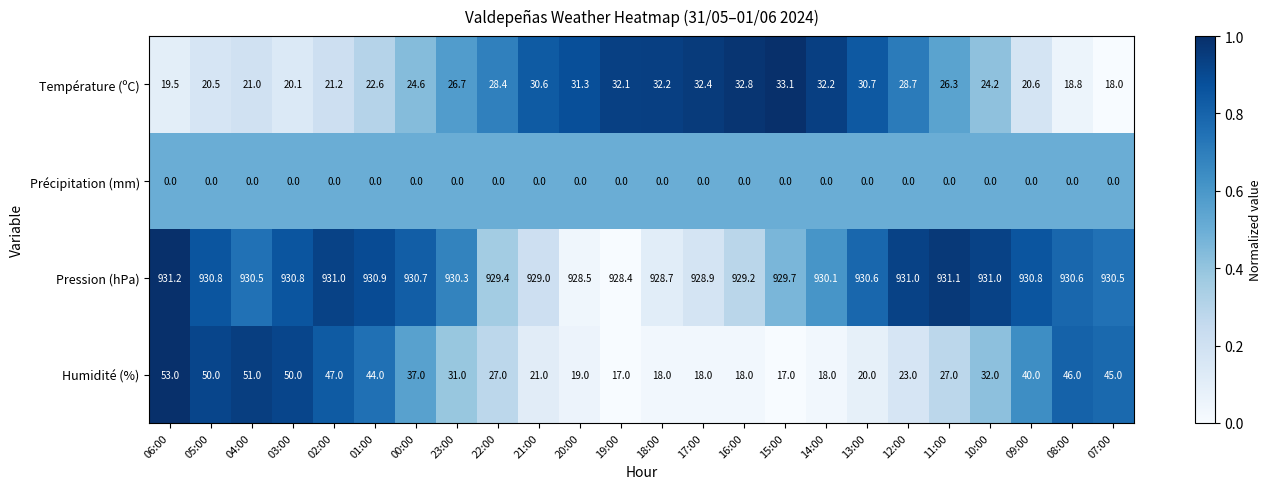

Rank the series by their maximum value, from highest to lowest.

Pression (hPa), Humidité (%), Température (ºC), Précipitation (mm)